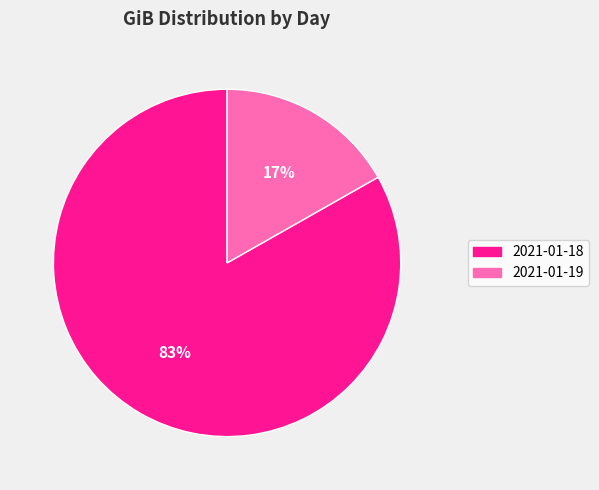

To the nearest percent, what is the difference between the largest and smallest slice percentages?

66%